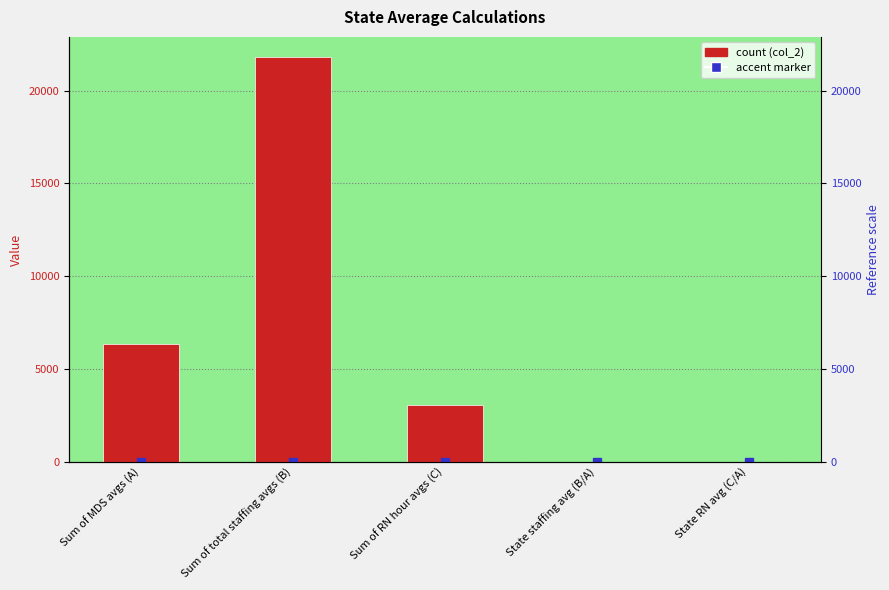

Reading right to left, transcribe all the data shown in this chart.

0.5	3.4	3070.4	21799.5	6337.5